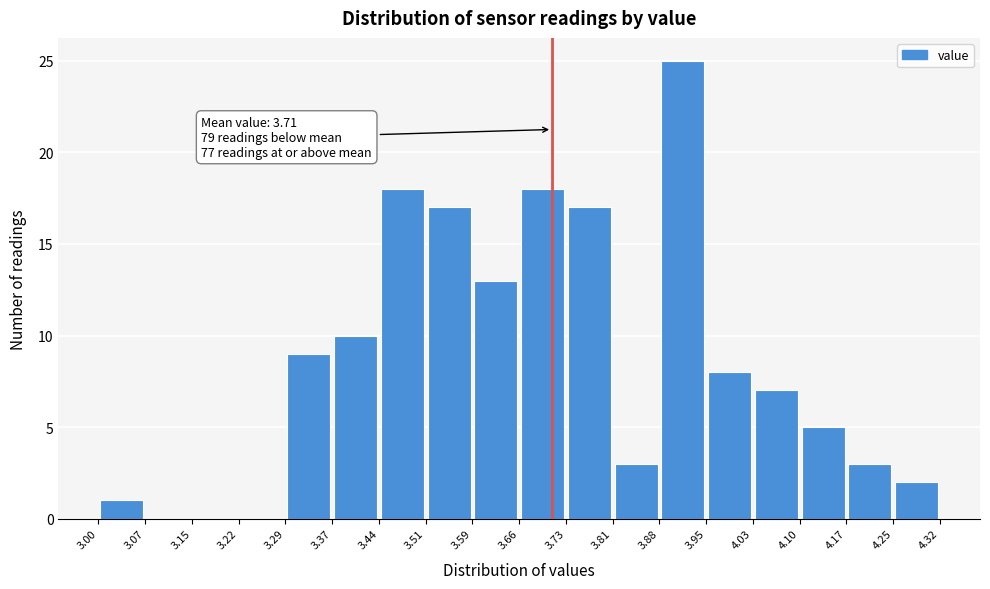

Over which range of the x-axis is the bar tallest?

3.88 to 3.95